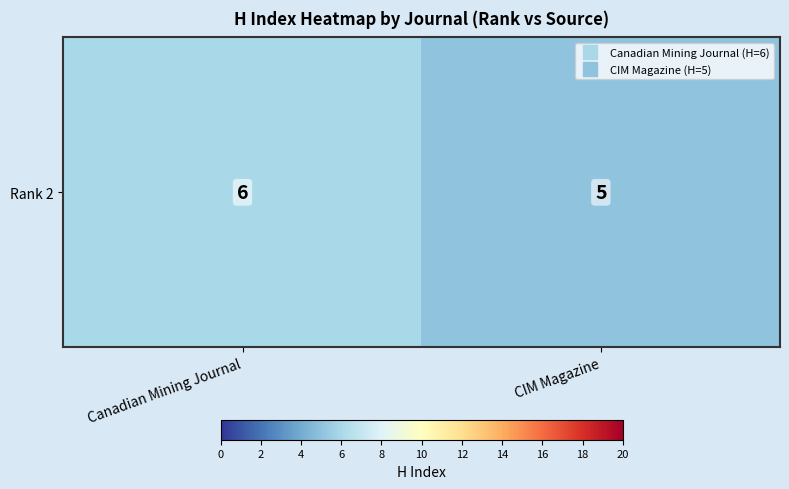

Between Canadian Mining Journal and CIM Magazine, which is larger?

Canadian Mining Journal